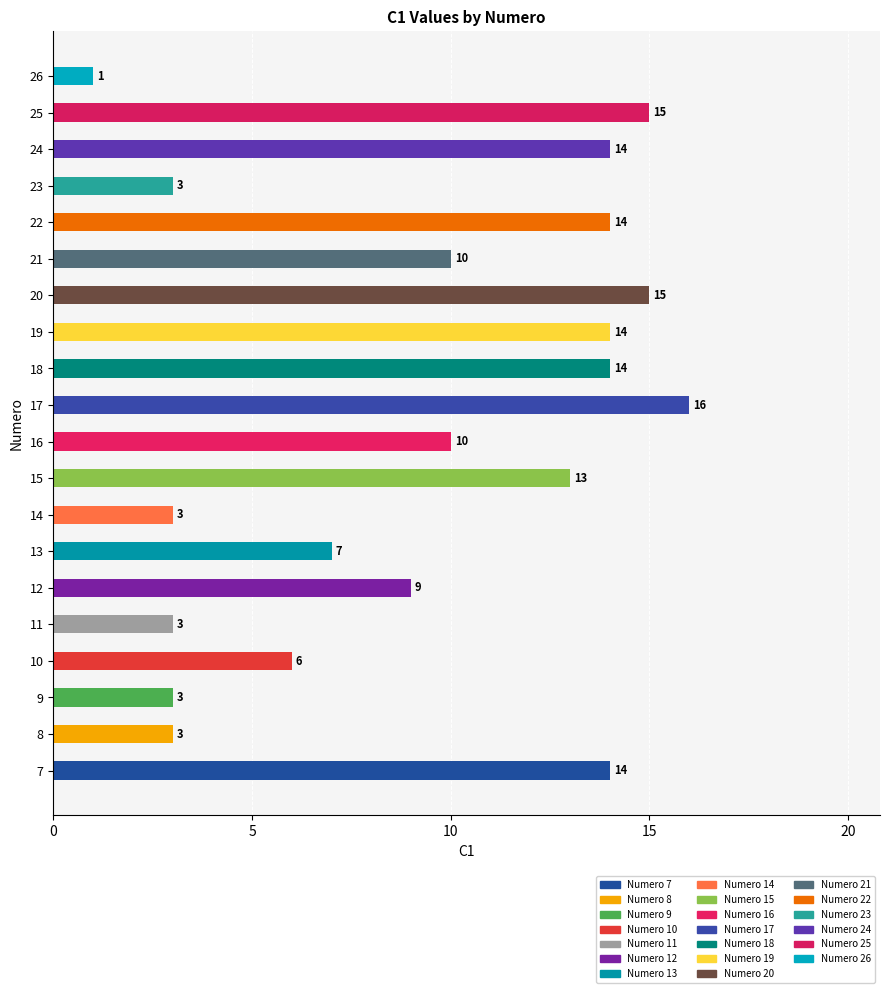

List the labels in order of value, largest first.

17, 20, 25, 7, 18, 19, 22, 24, 15, 16, 21, 12, 13, 10, 8, 9, 11, 14, 23, 26